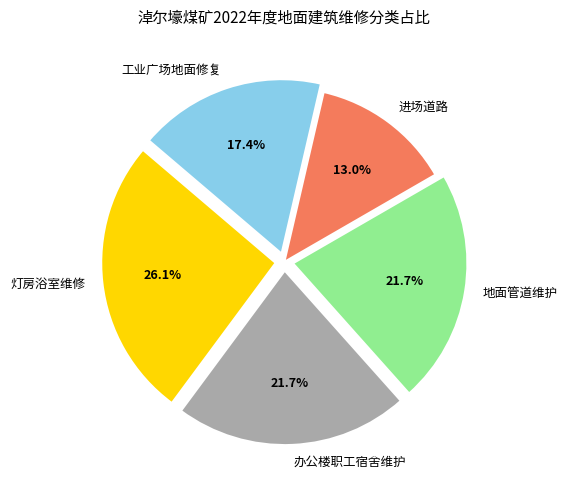

What percentage is the 地面管道维护 slice, to the nearest percent?

22%